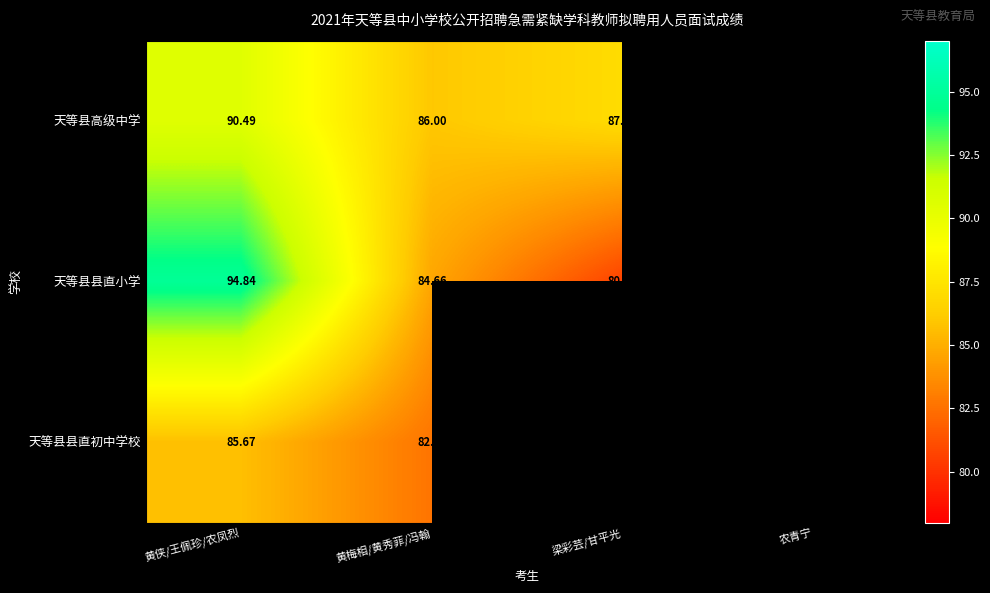

Rank the series at 黄侠/王佩珍/农凤烈 from lowest to highest value.

天等县县直初中学校, 天等县高级中学, 天等县县直小学